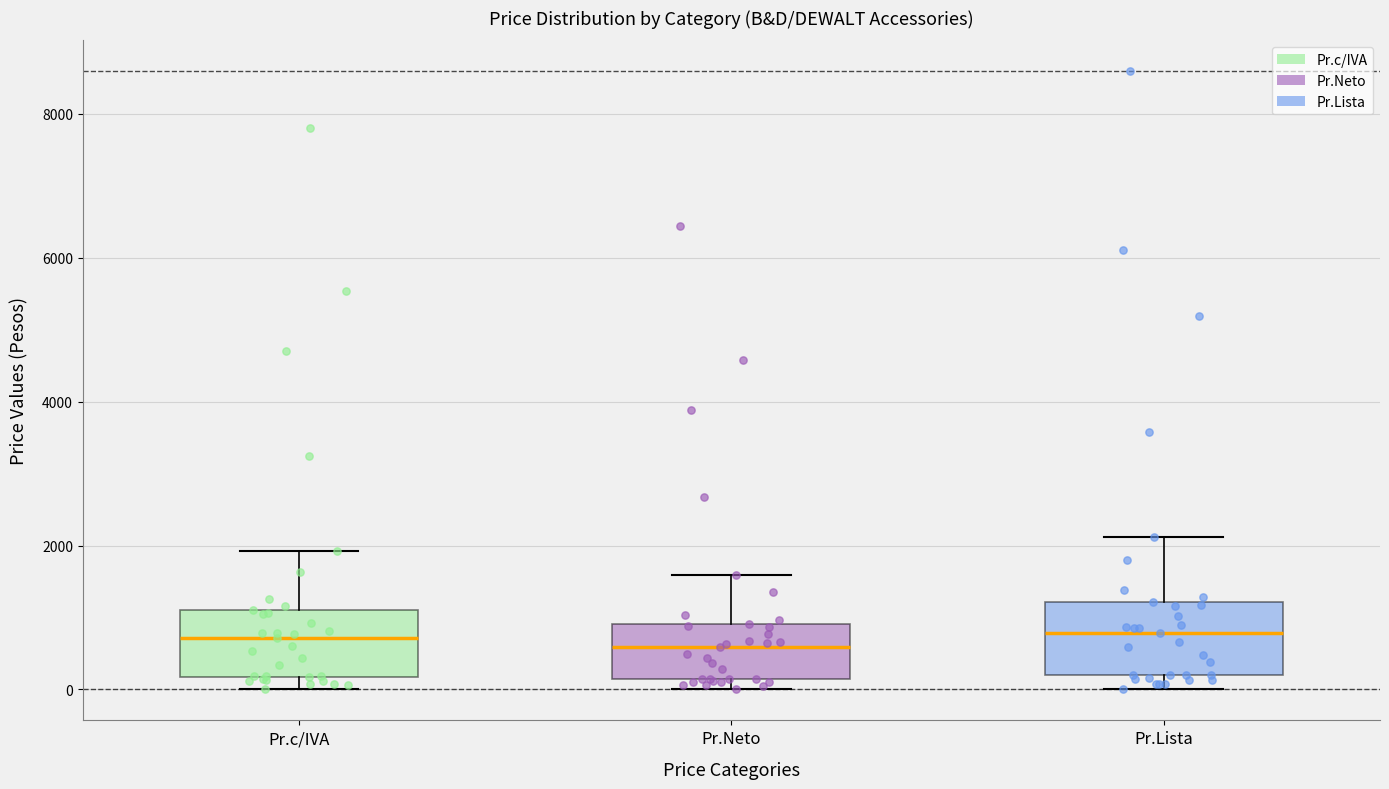

Reading left to right, read every box against the y-axis: the position of its median line, the range the box covers, and the ends of its whiskers. The values are not printed on the chart, so give them approximately, as read against the axis.

Pr.c/IVA: median 800, box 200 to 1200, whiskers 0 to 2000
Pr.Neto: median 600, box 200 to 1000, whiskers 0 to 1600
Pr.Lista: median 800, box 200 to 1200, whiskers 0 to 2200